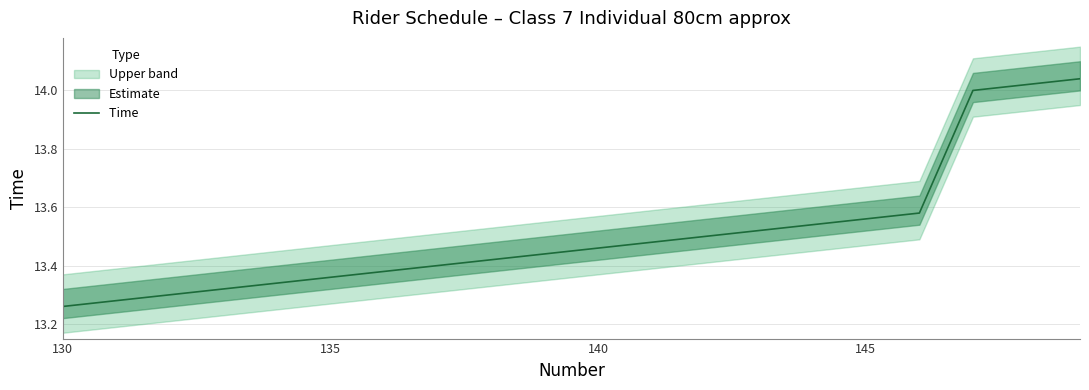

What is the difference between the maximum and second lowest values?

0.8